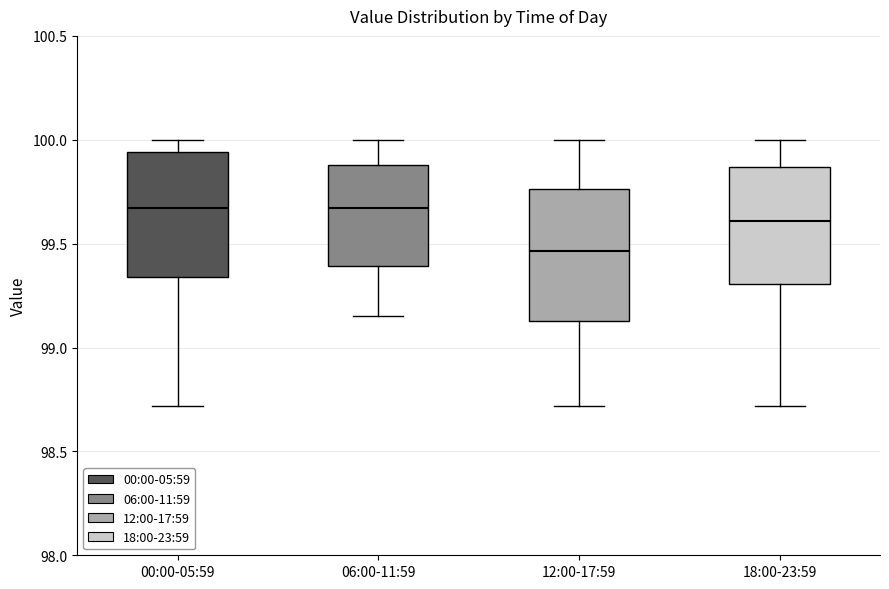

Where is the upper edge of the box for 00:00-05:59 on the y-axis? The values are not printed on the chart, so give them approximately, as read against the axis.

99.95